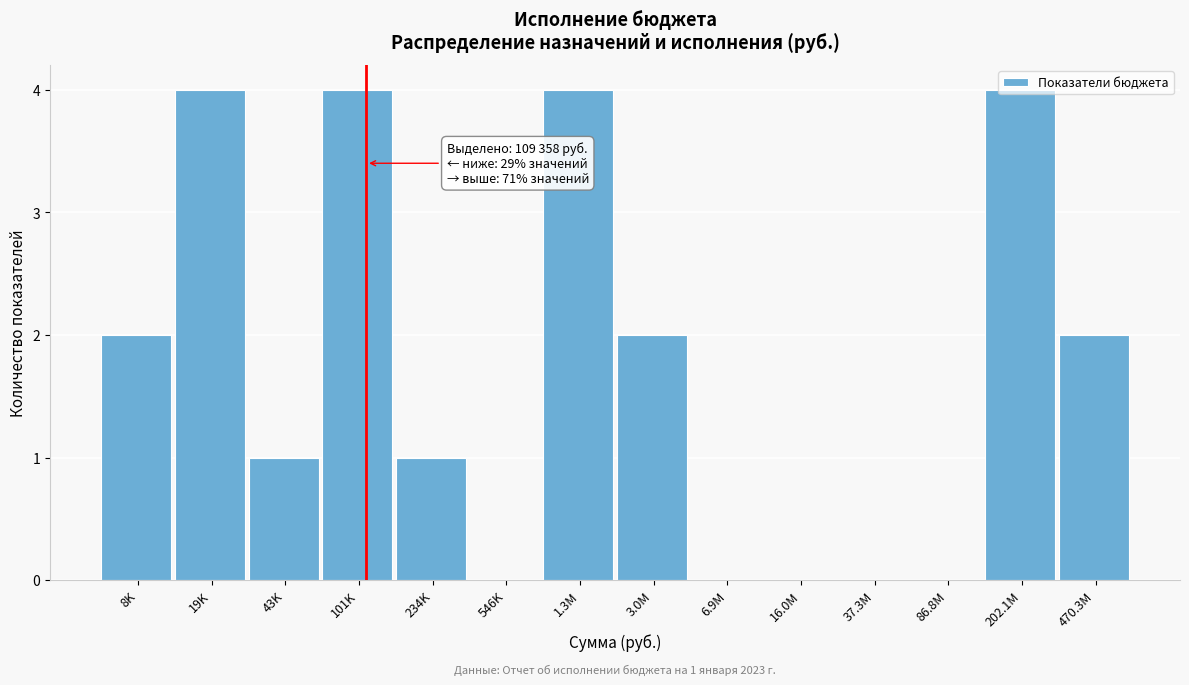

The chart shows a value of 0 at 86.8M. True or false?

True